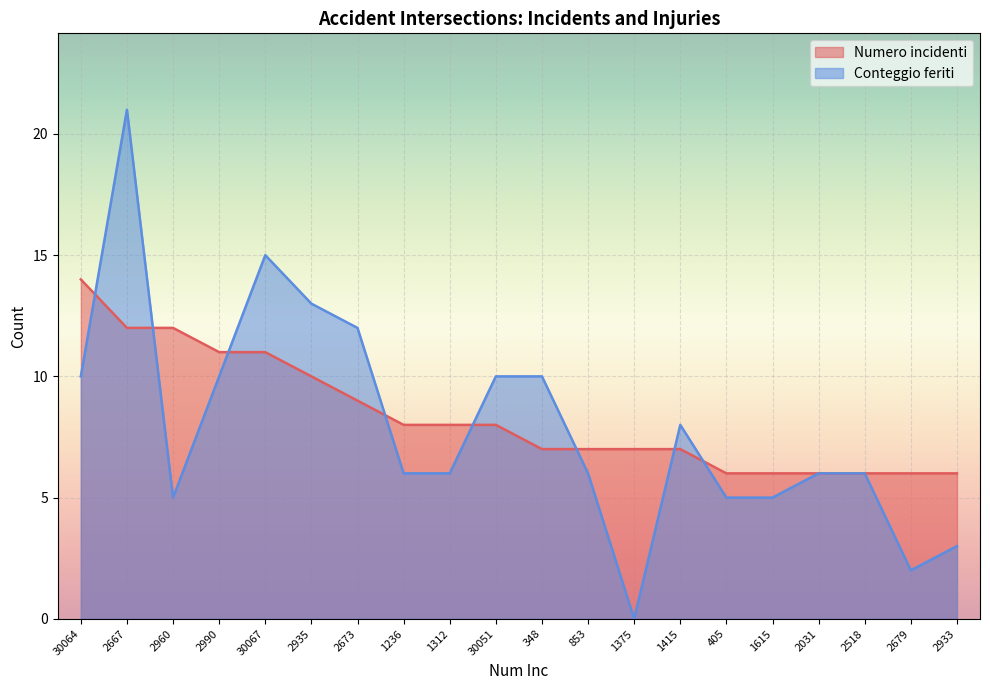

Rank the series at 30051 from highest to lowest value.

Conteggio feriti, Numero incidenti